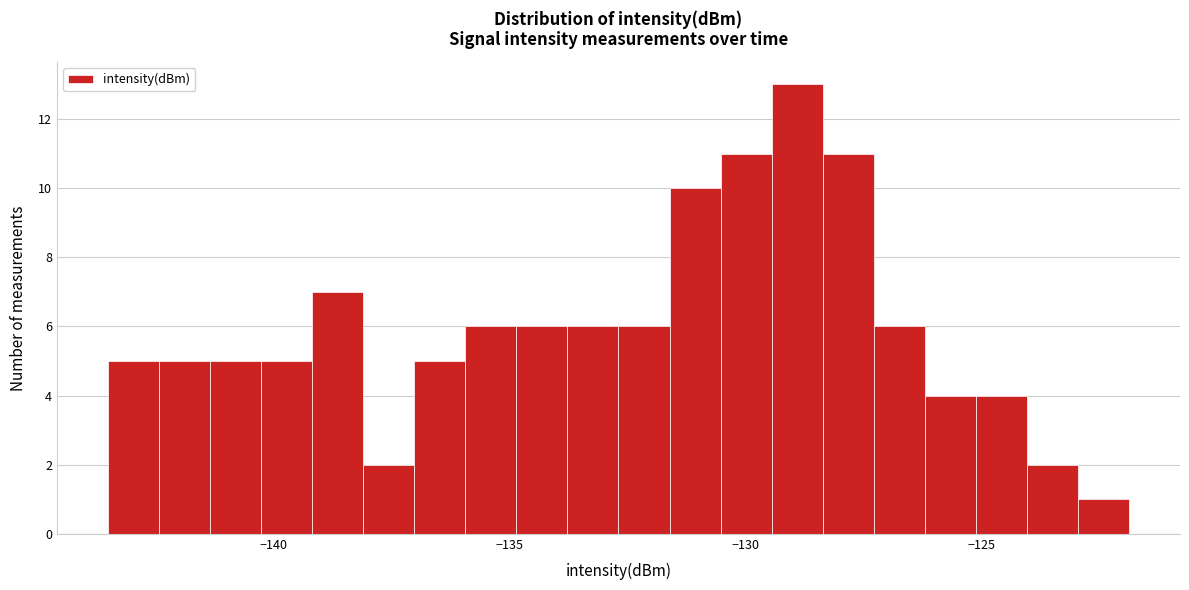

Read against the x-axis, roughly where is the centre of the tallest bar?

-129.0